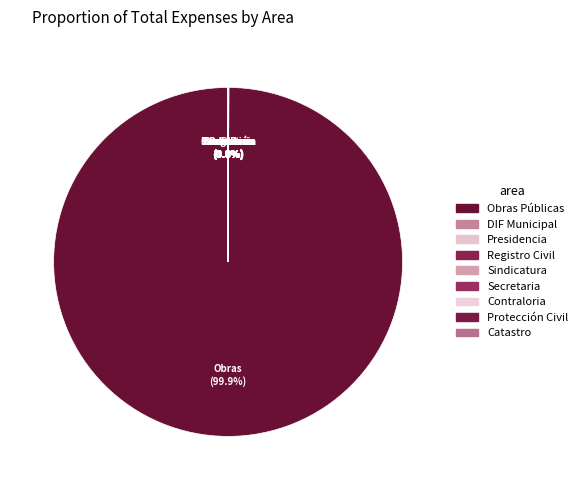

To the nearest percent, what is the difference between the largest and smallest slice percentages?

100%